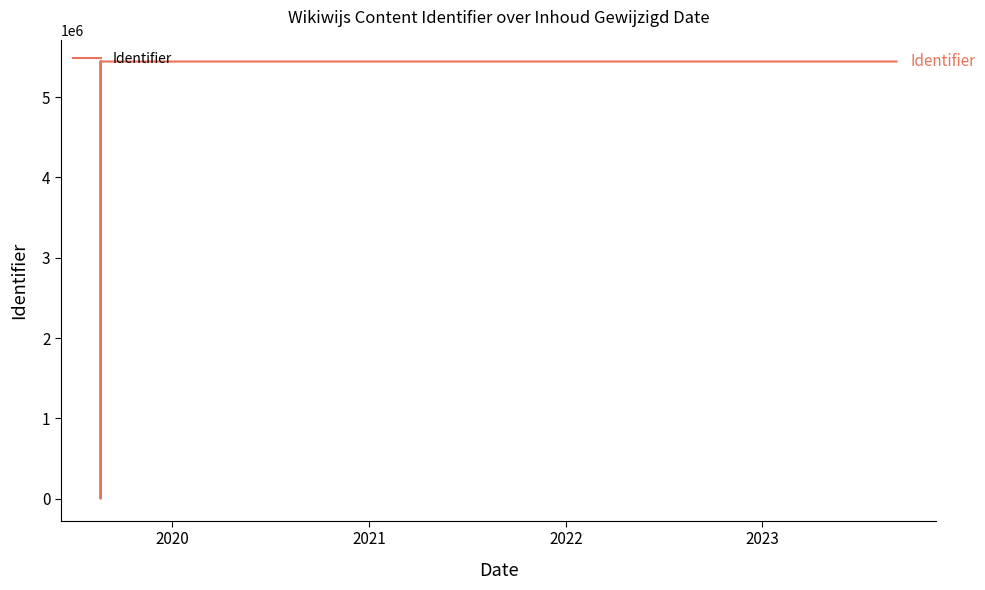

What is the average value?

4353198